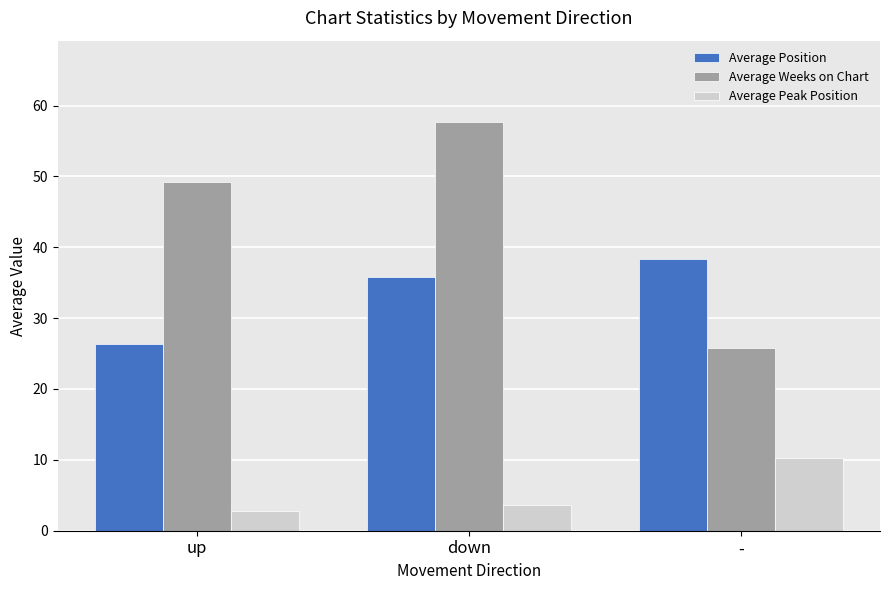

Which series changed the most between up and down?

Average Position